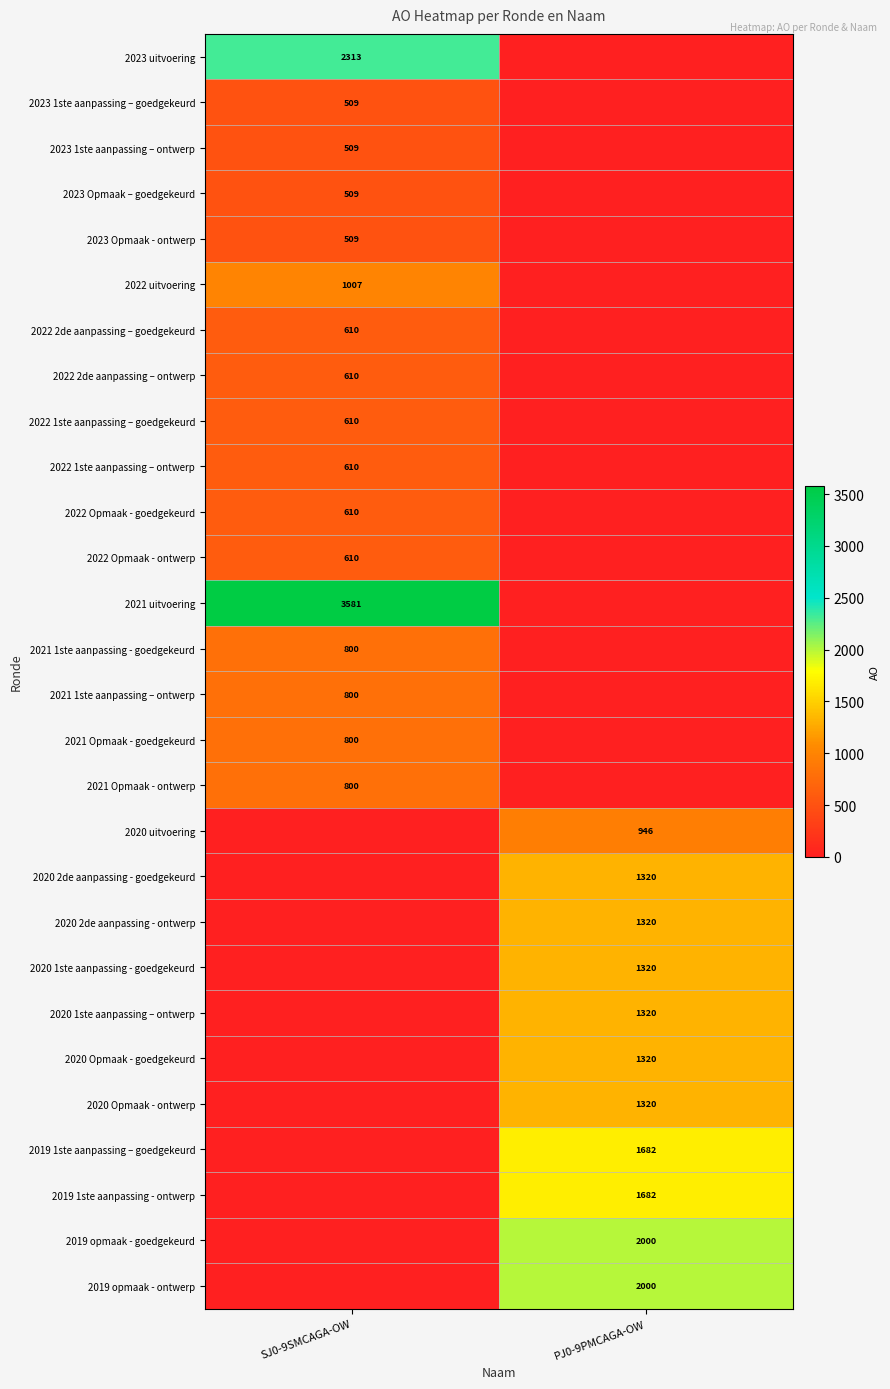

True or false: 2023 1ste aanpassing – goedgekeurd has a value of 817 at SJ0-9SMCAGA-OW.

False